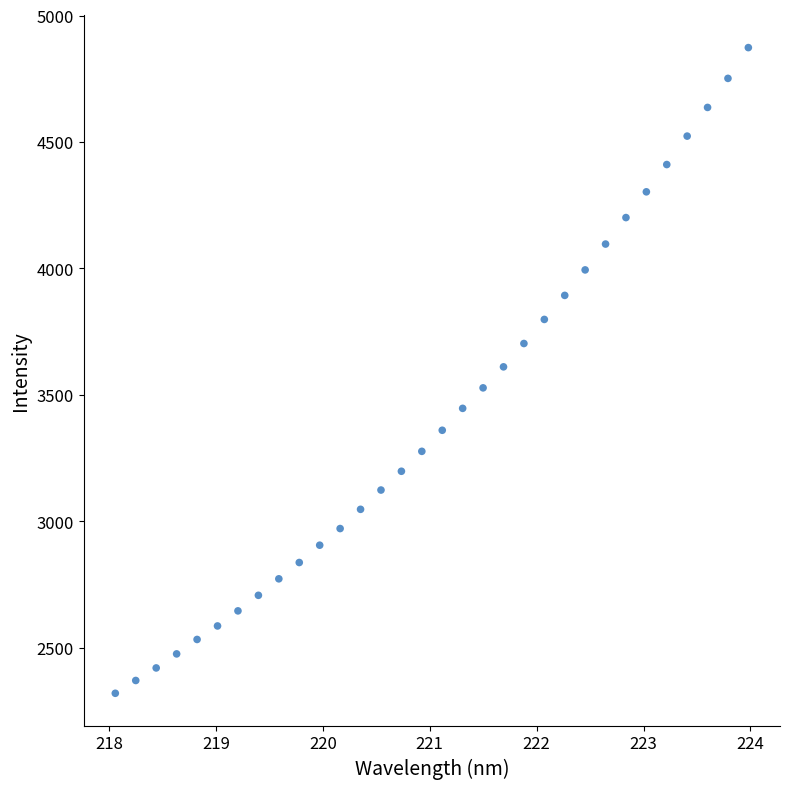

What is the range of Y values (max minus min)?

2553.3